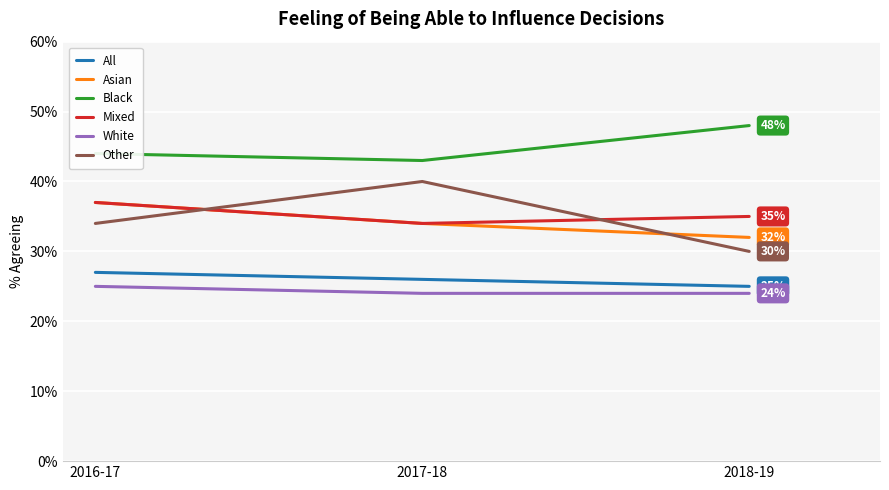

Read the Mixed value at 2016-17.

37